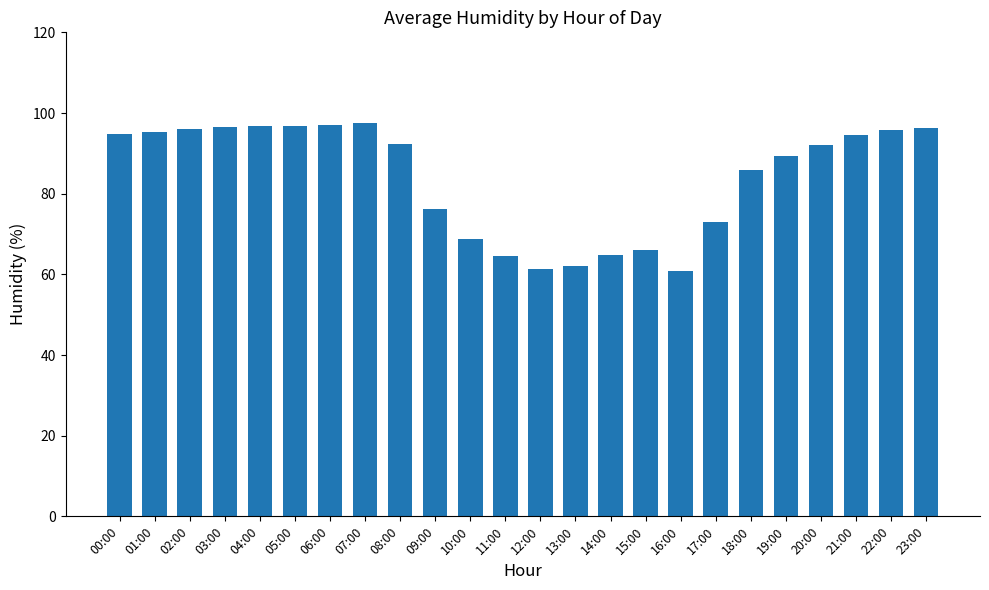

What is the change in value from 01:00 to 09:00?

-19.1